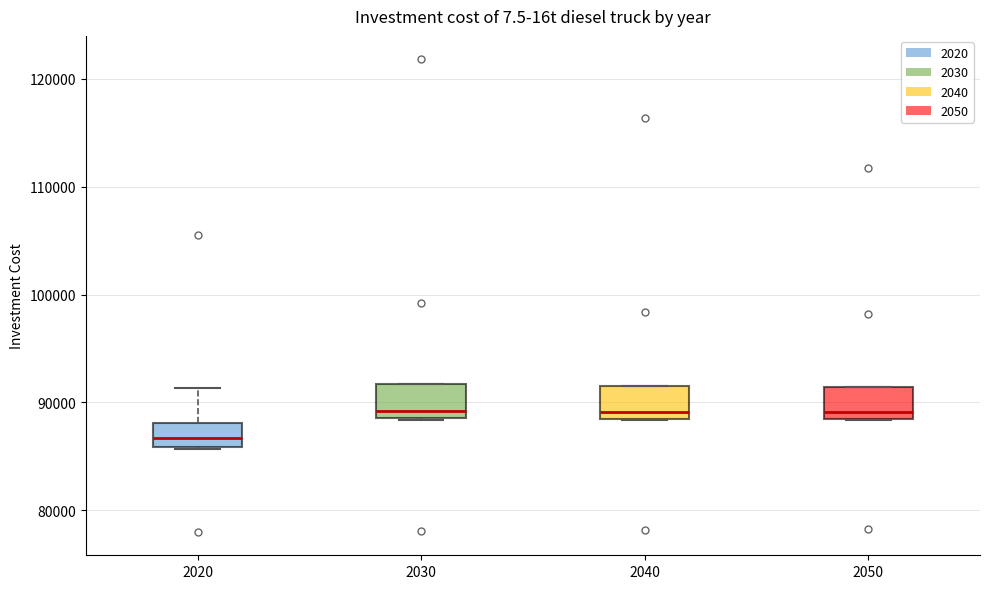

Which box's median line is the lowest?

2020